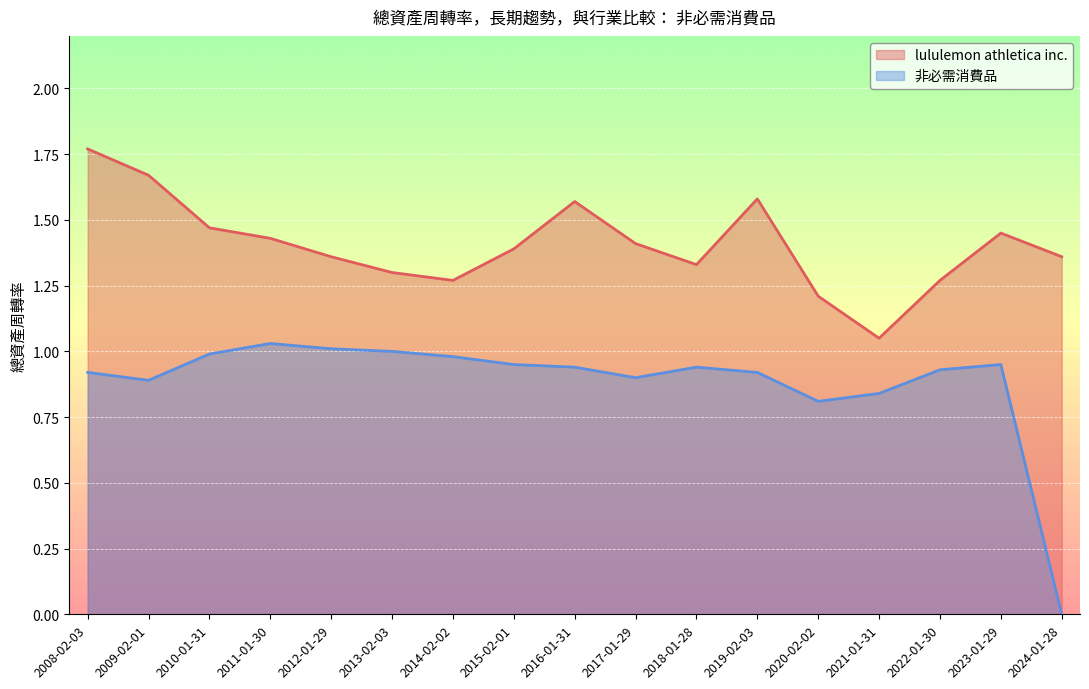

Which series changed the most between 2022-01-30 and 2024-01-28?

非必需消費品